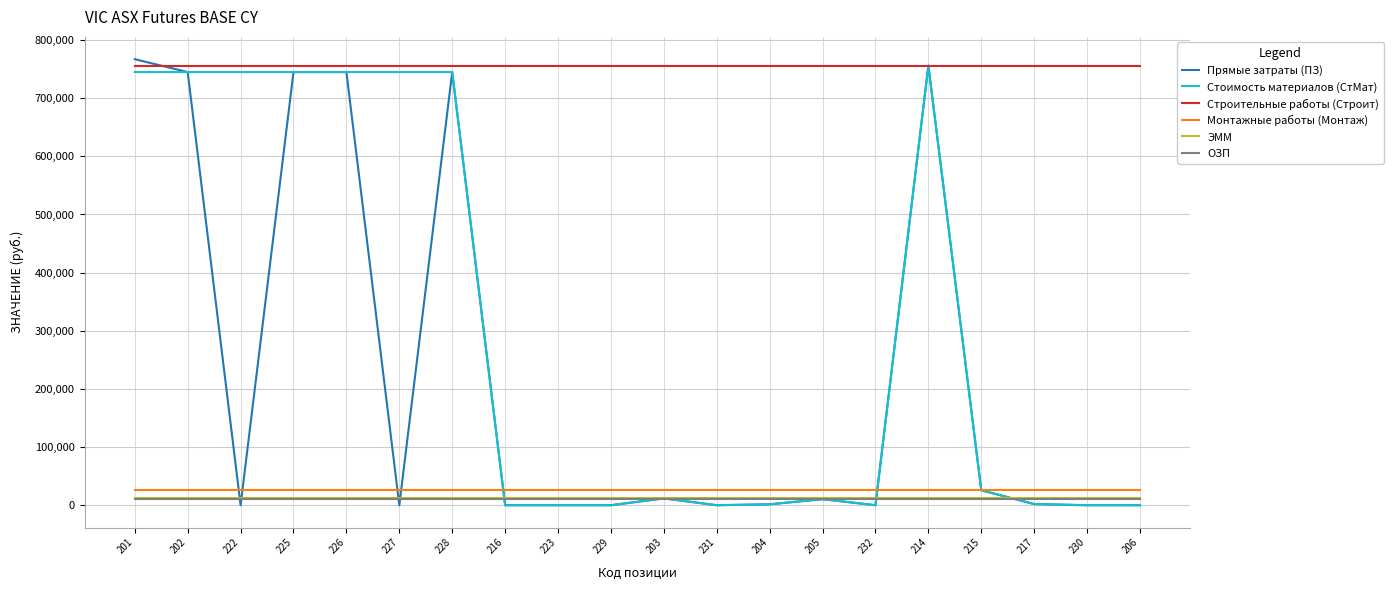

Is the value of Строительные работы (Строит) at 206 greater than the value of ОЗП at 201?

Yes